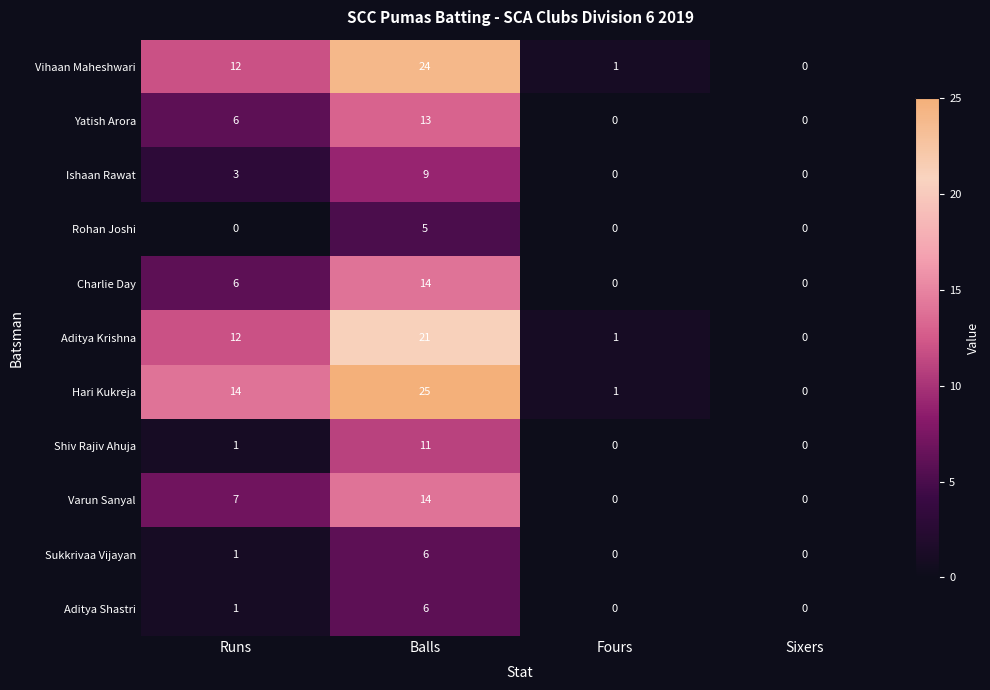

Which series changed the most between Balls and Fours?

Hari Kukreja